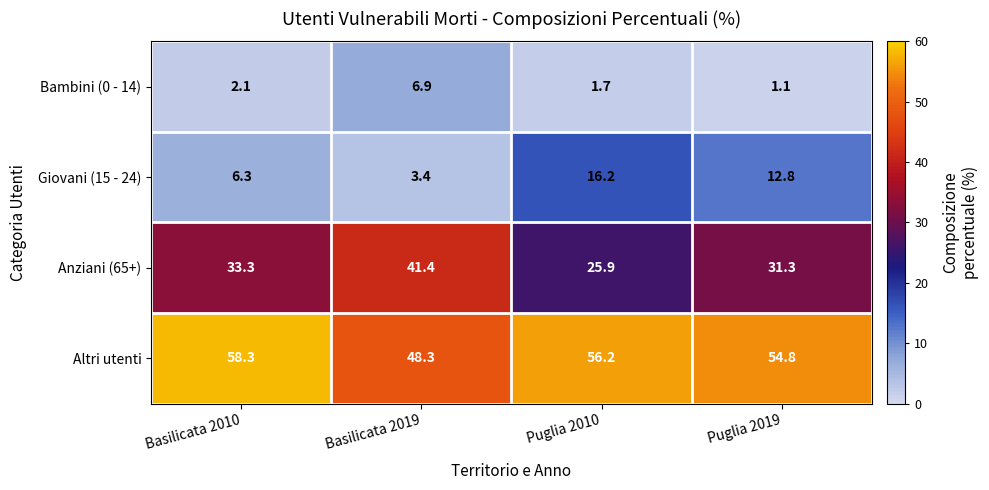

What is the sum of all Bambini (0 - 14) values?

11.8